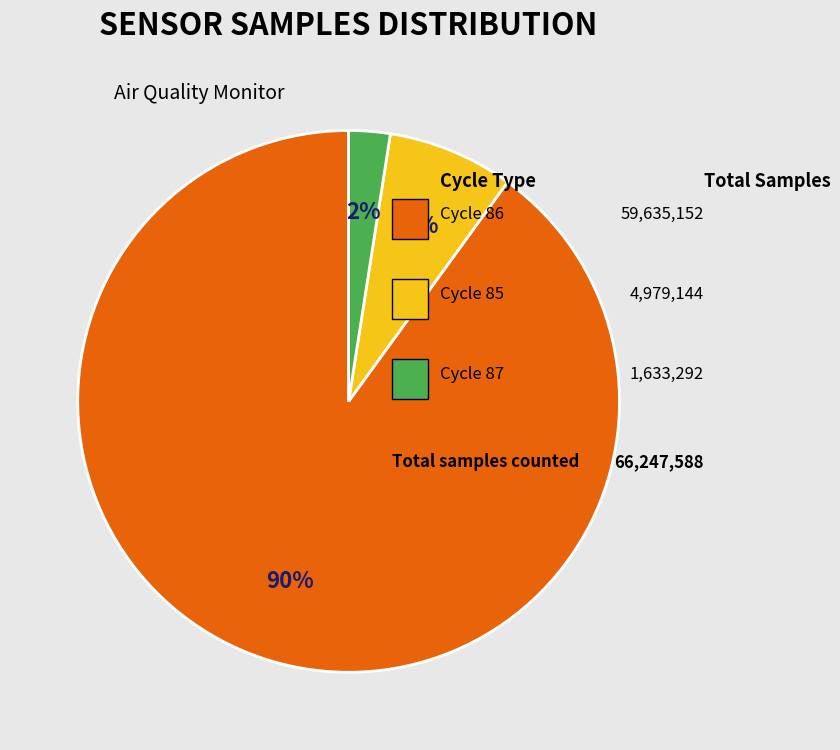

Does any single category account for the majority?

Yes